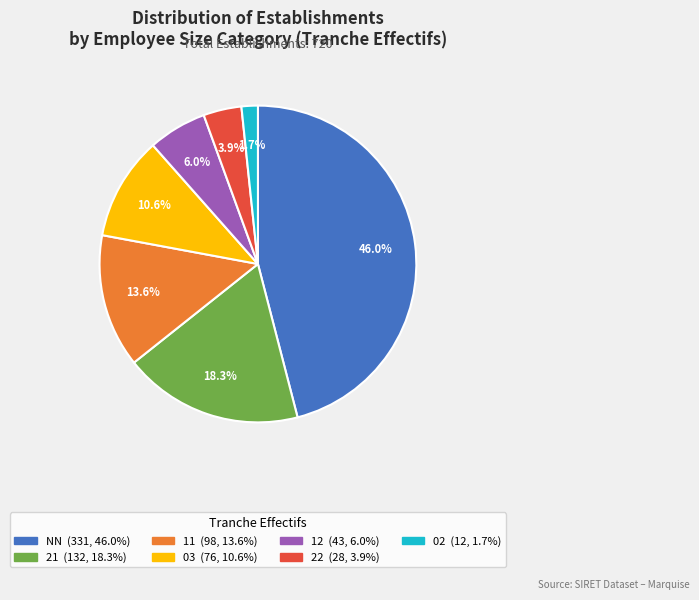

Is it true that 12 is 14% of the pie?

False